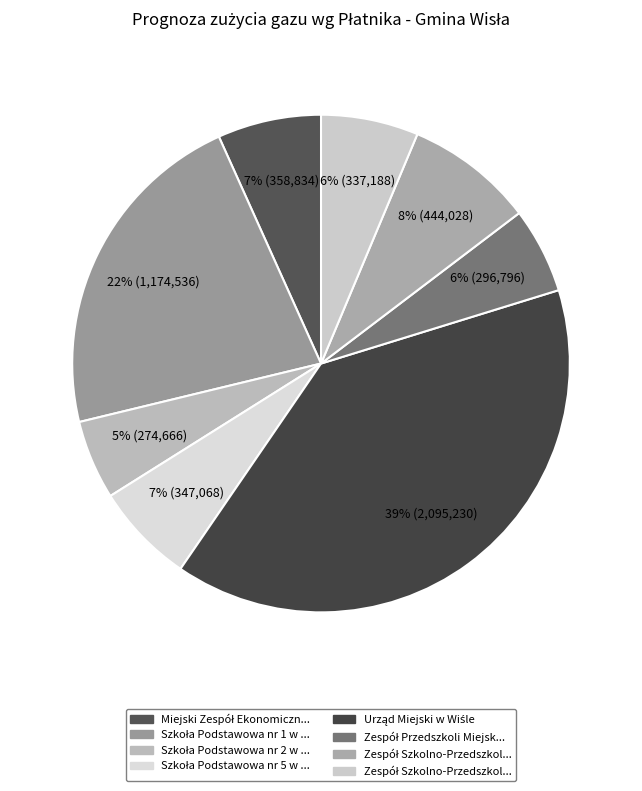

How many segments does this pie chart have?

8